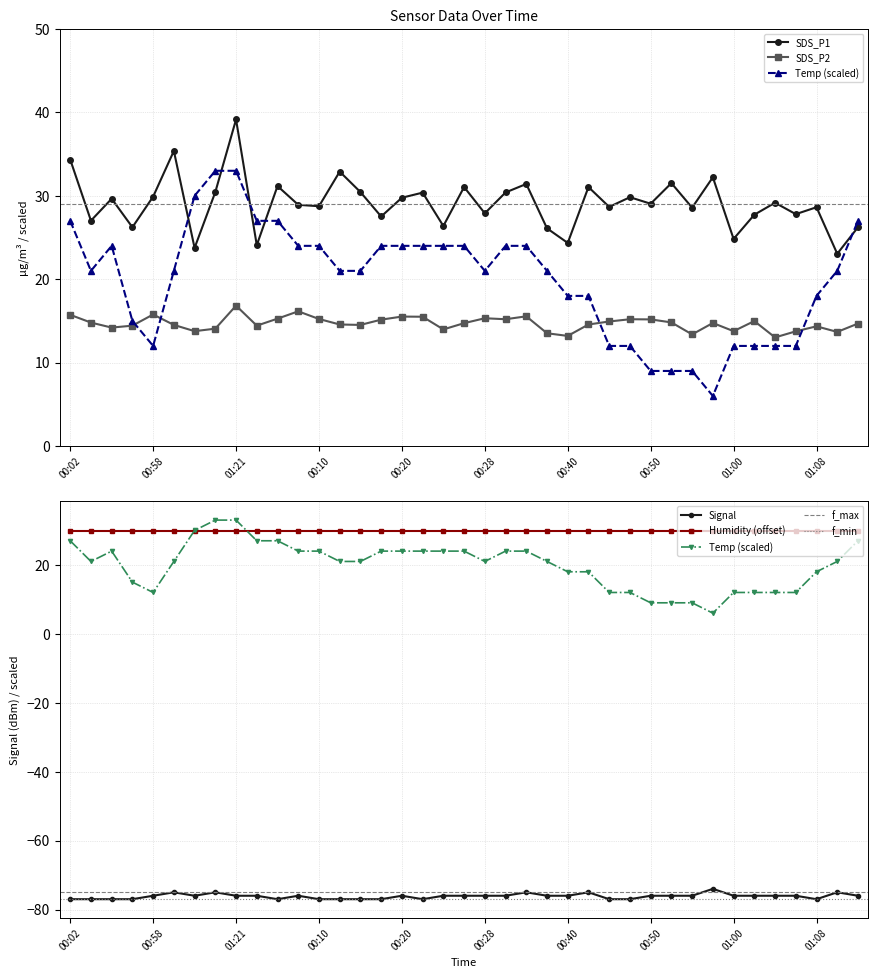

What position from the left is 01:04?

35